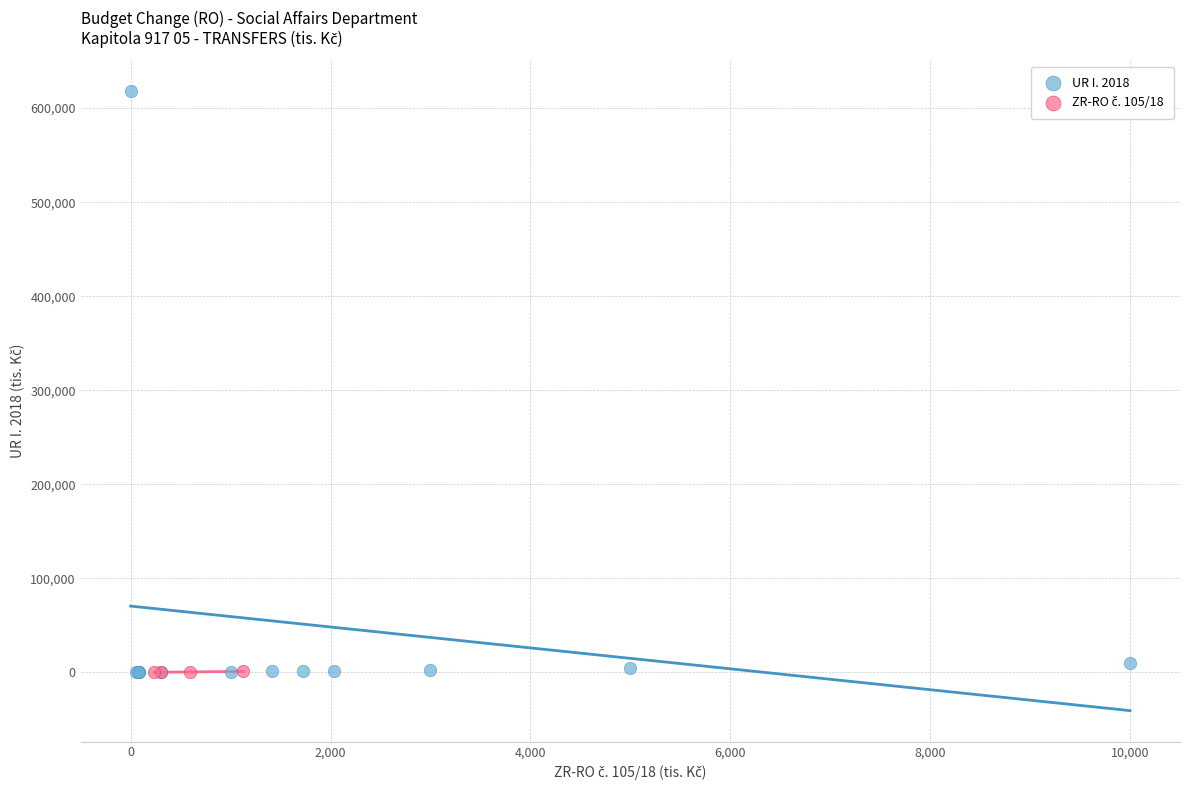

Which series has the widest spread of Y values?

UR I. 2018